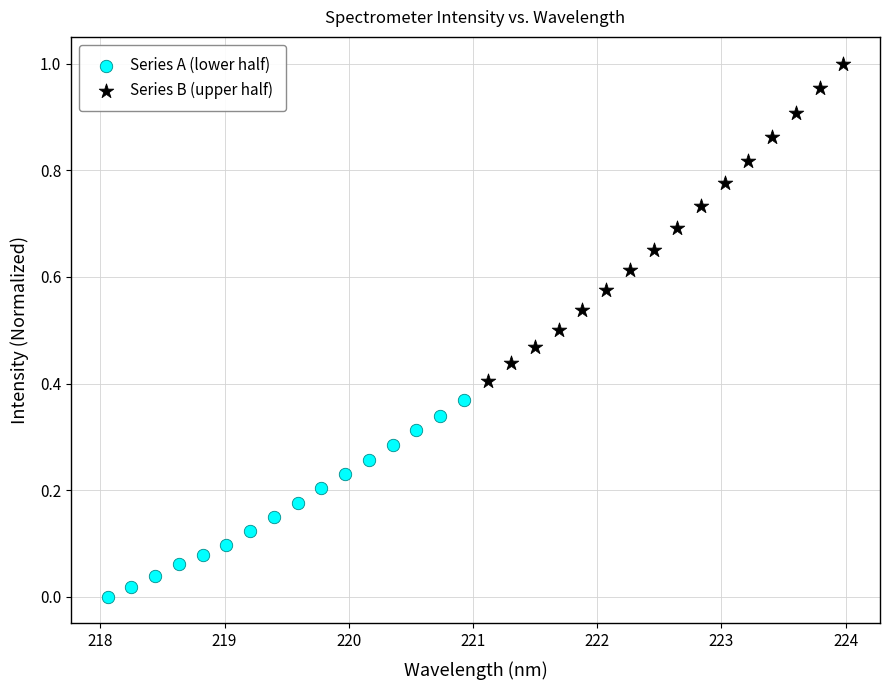

What are all the series names shown in the legend?

Series A (lower half), Series B (upper half)